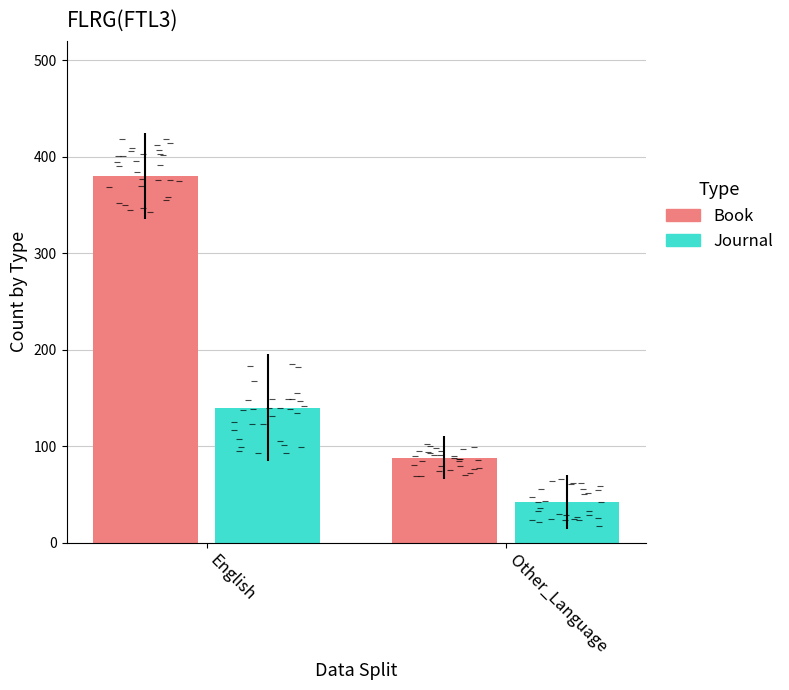

At which category is the sum across all series the highest?

English